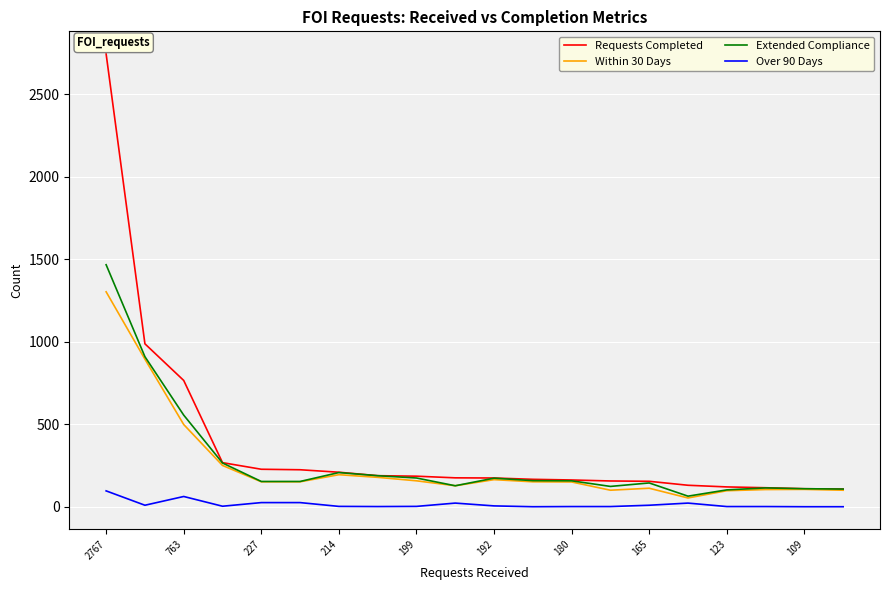

True or false: Over 90 Days and Requests Completed intersect in this chart.

False